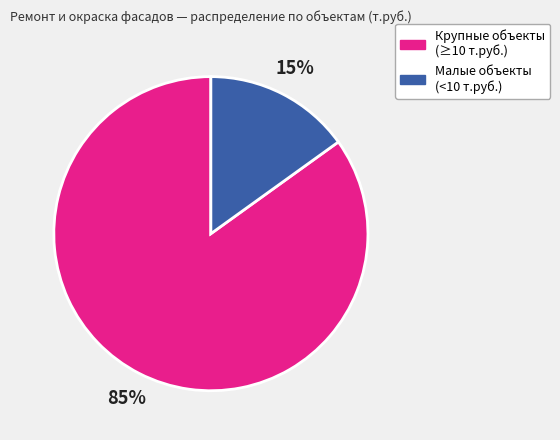

To the nearest percent, what is the average slice percentage?

50%